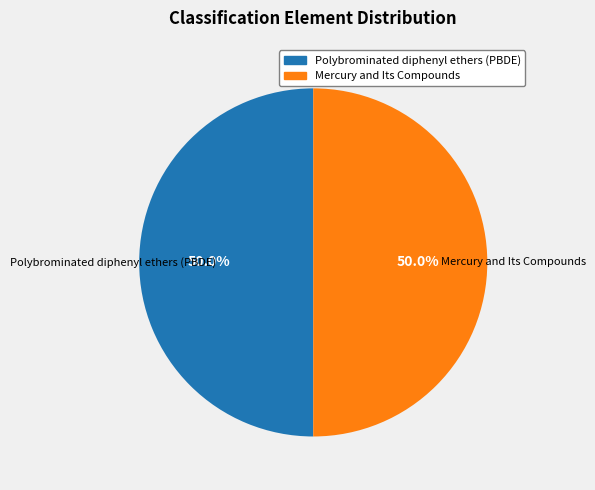

What percentage is the Polybrominated diphenyl ethers (PBDE) slice, to the nearest percent?

50%